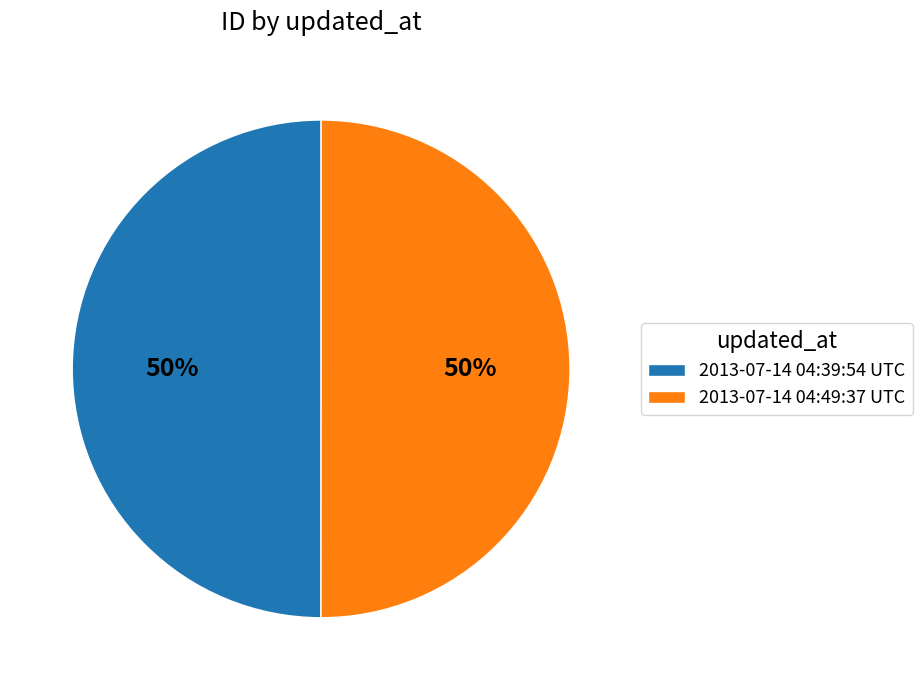

Combined, do 2013-07-14 04:49:37 UTC and 2013-07-14 04:39:54 UTC account for over 50%?

Yes